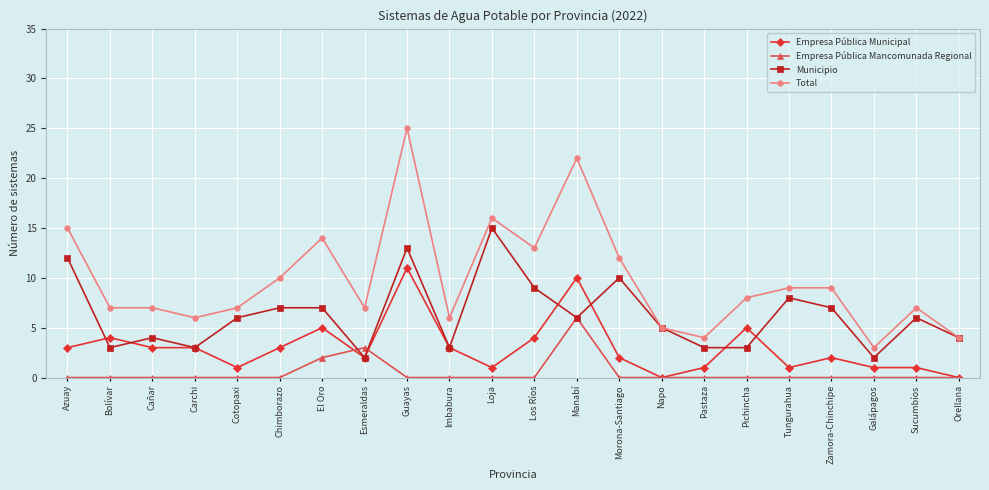

List the series in order of their overall mean, highest first.

Total, Municipio, Empresa Pública Municipal, Empresa Pública Mancomunada Regional